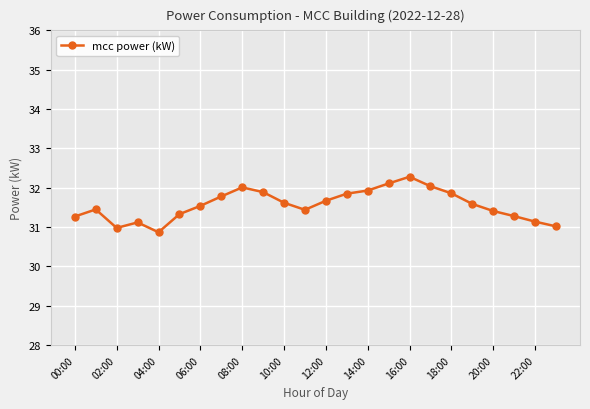

What is the maximum value shown in the chart?

32.3